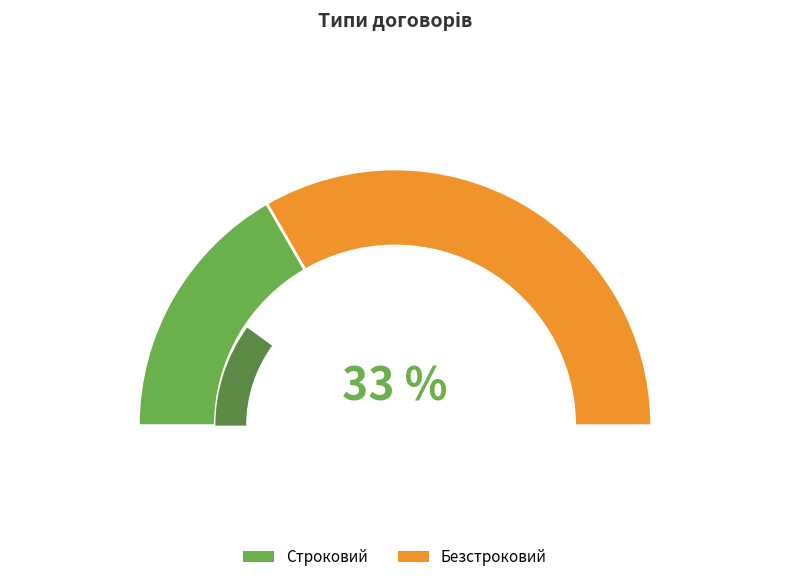

Rank the categories by value from highest to lowest.

Безстроковий, Строковий